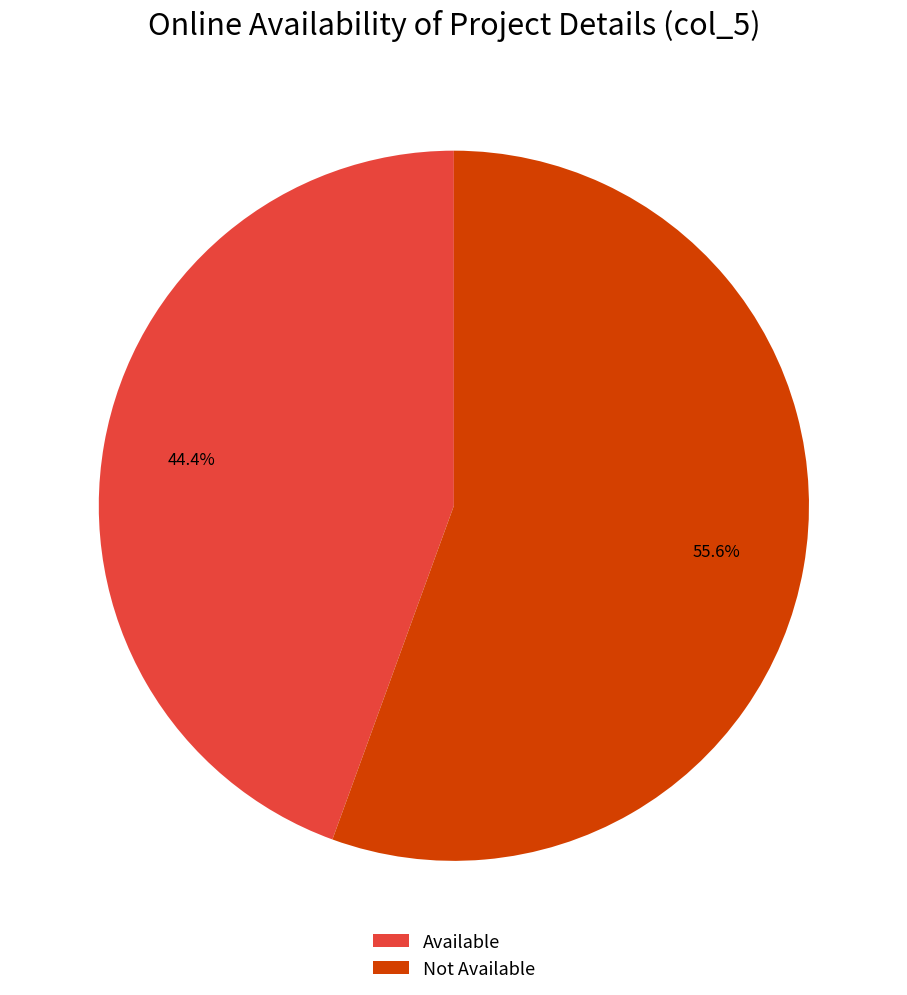

What portion of the pie excludes Available?

55.6%